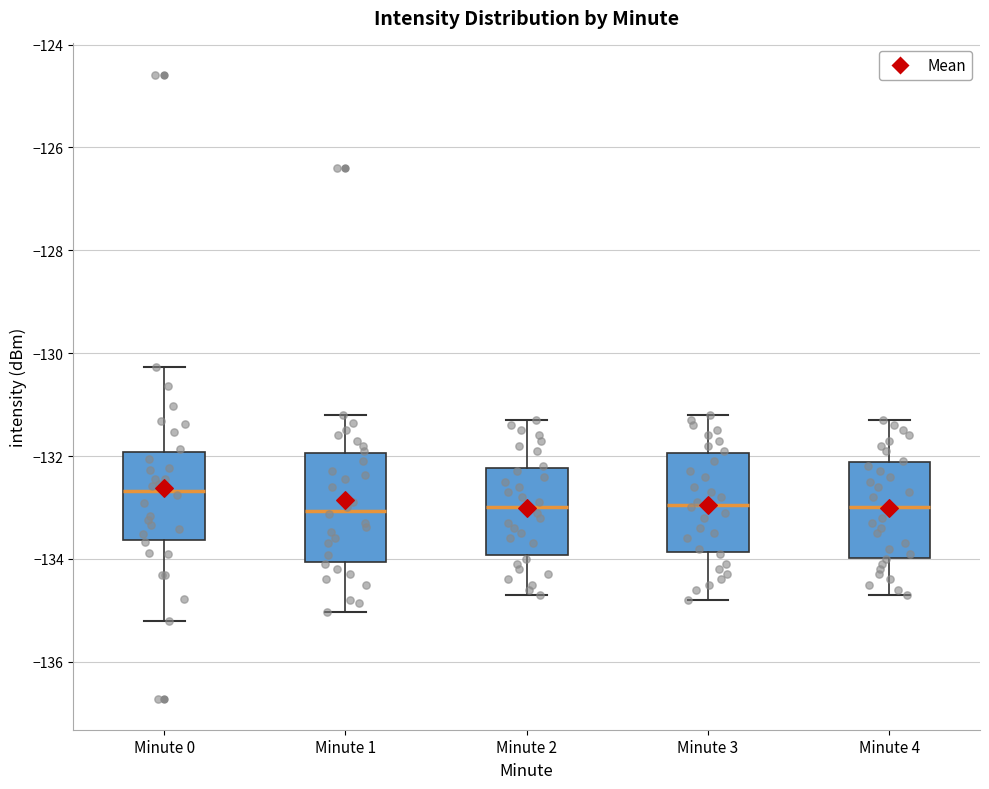

Reading left to right, read every box against the y-axis: the position of its median line, the range the box covers, and the ends of its whiskers. The values are not printed on the chart, so give them approximately, as read against the axis.

Minute 0: median -132.6, box -133.6 to -132.0, whiskers -135.2 to -130.2
Minute 1: median -133.0, box -134.0 to -132.0, whiskers -135.0 to -131.2
Minute 2: median -133.0, box -134.0 to -132.2, whiskers -134.6 to -131.2
Minute 3: median -133.0, box -133.8 to -132.0, whiskers -134.8 to -131.2
Minute 4: median -133.0, box -134.0 to -132.2, whiskers -134.6 to -131.2